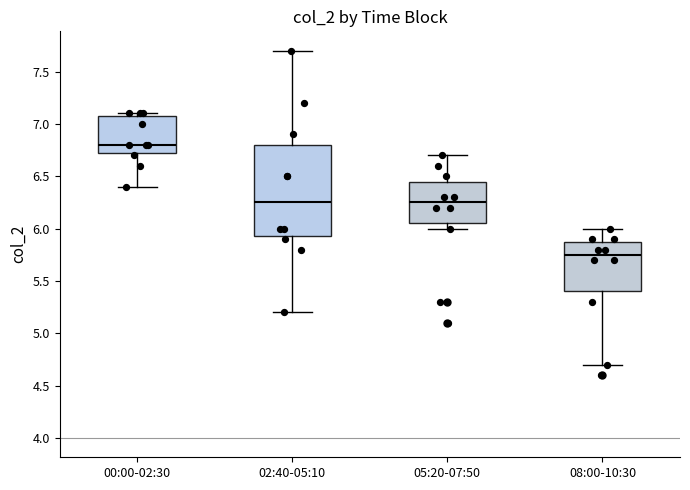

Which box's median line is the highest?

00:00-02:30